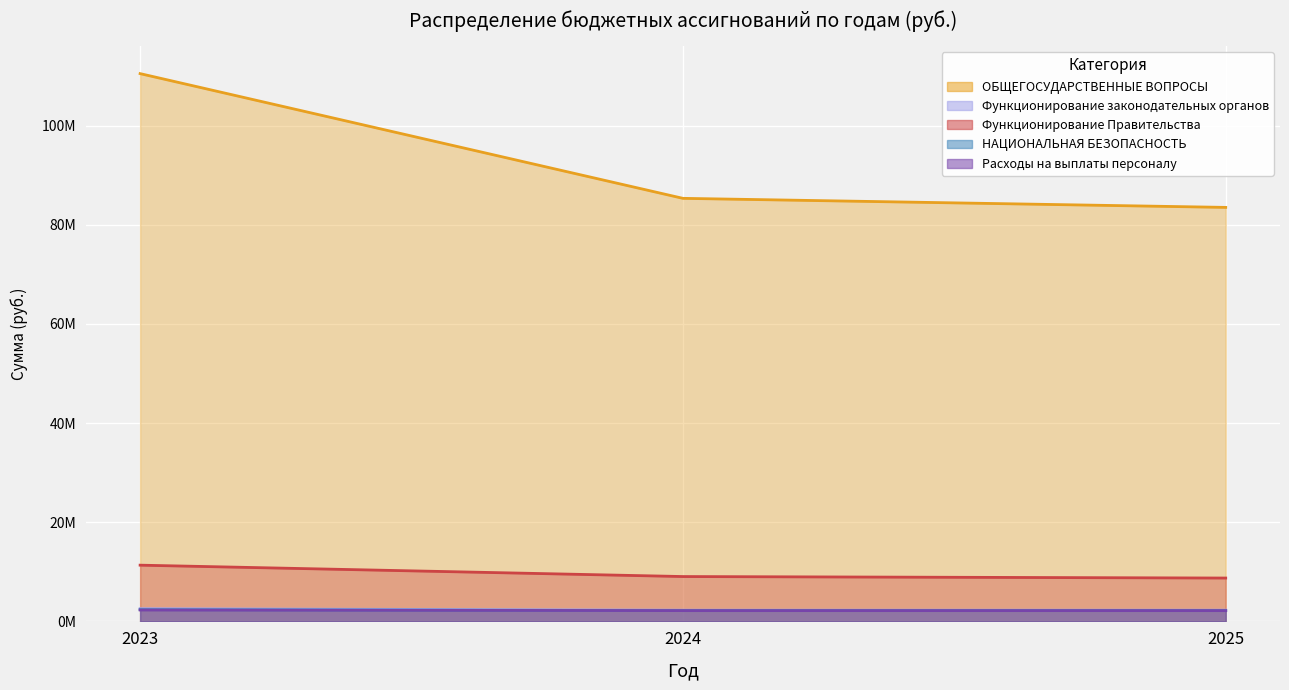

The value of ОБЩЕГОСУДАРСТВЕННЫЕ ВОПРОСЫ at 2024 is 127025619.1. True or false?

False